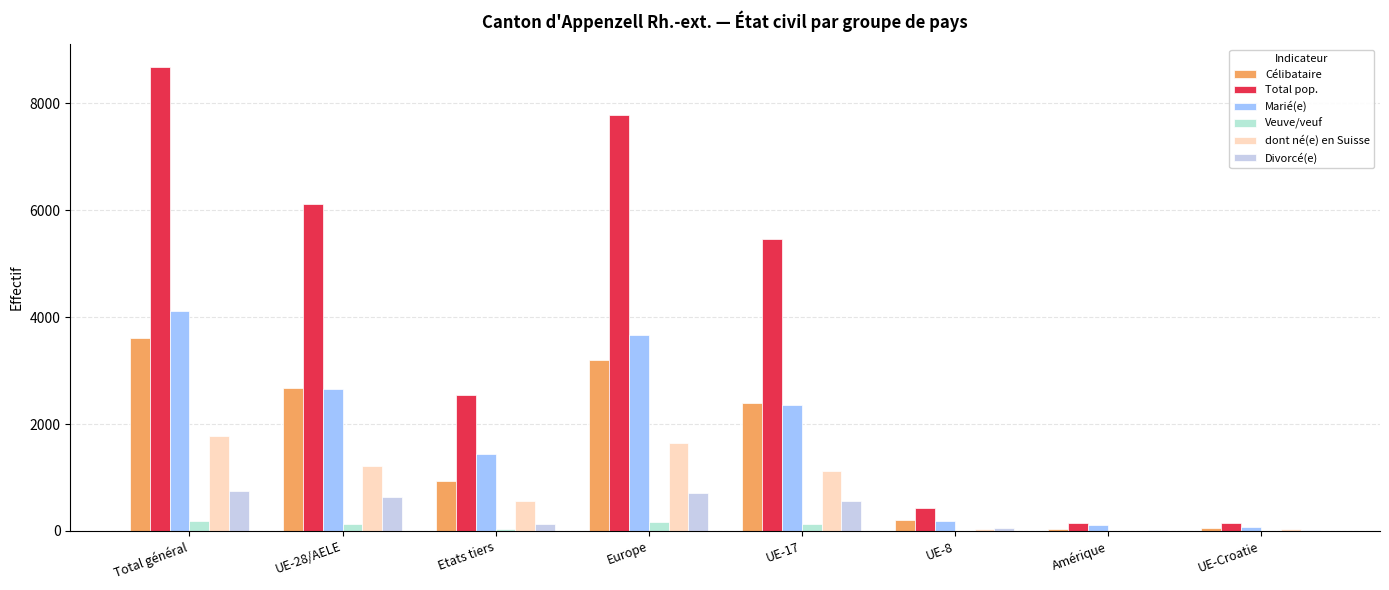

At which label does Total pop. reach its peak?

Total général